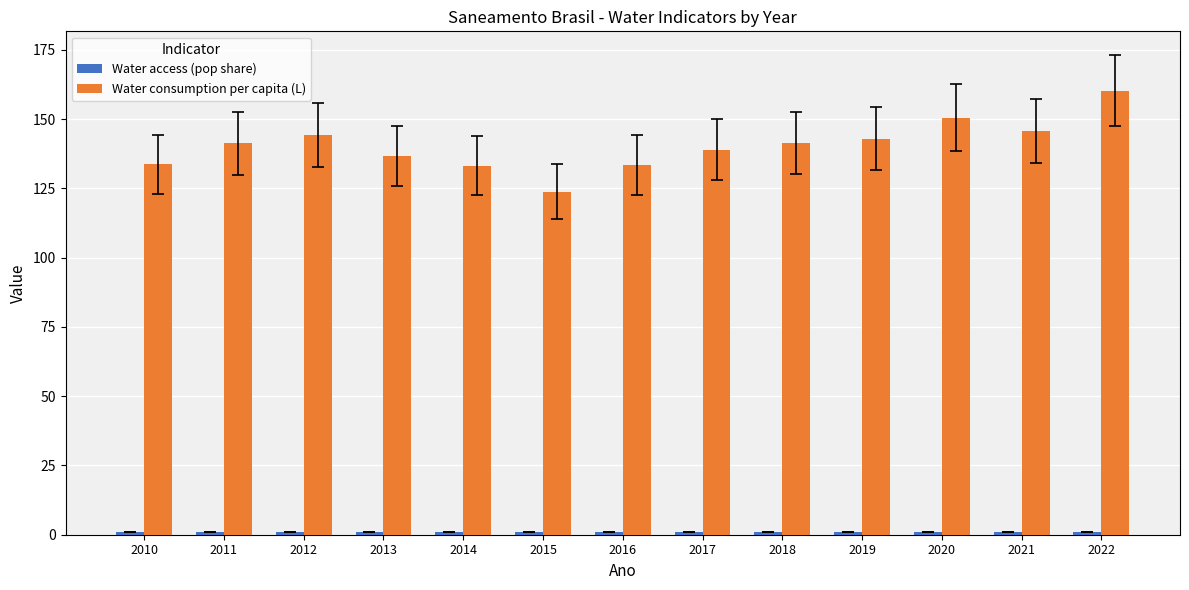

Count the number of data series in this chart.

2